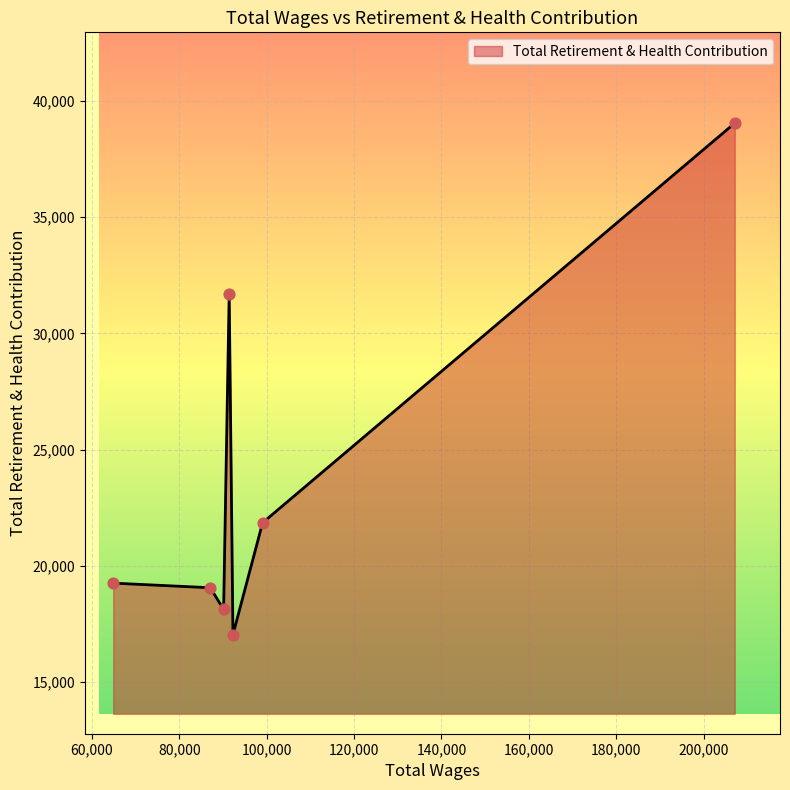

What is the difference between the maximum and minimum values?

21990